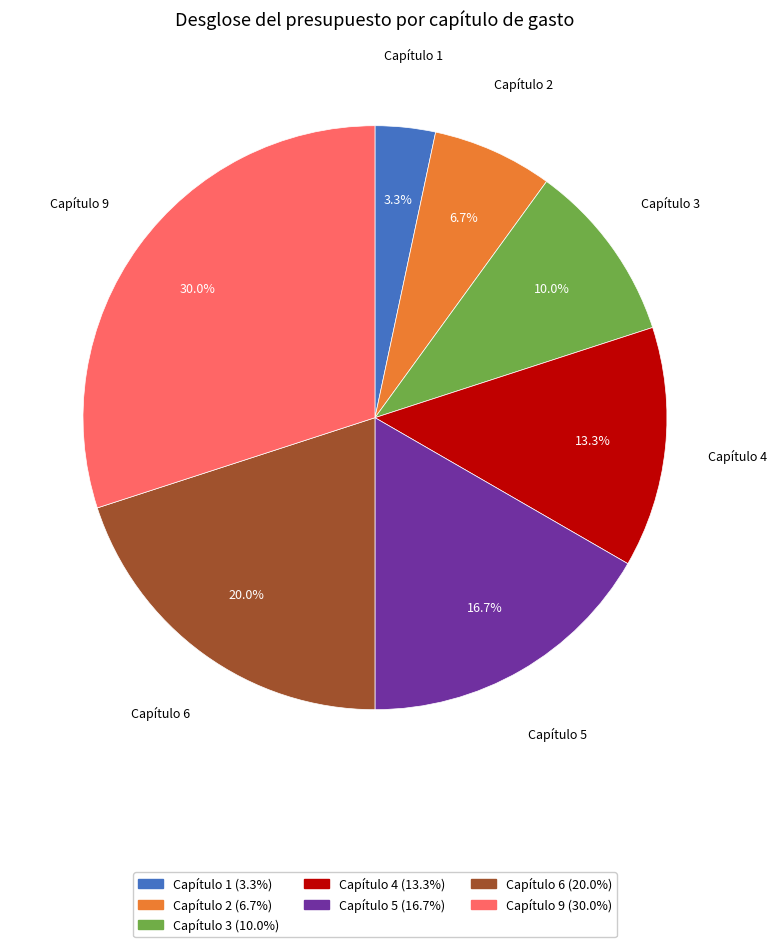

How many segments does this pie chart have?

7